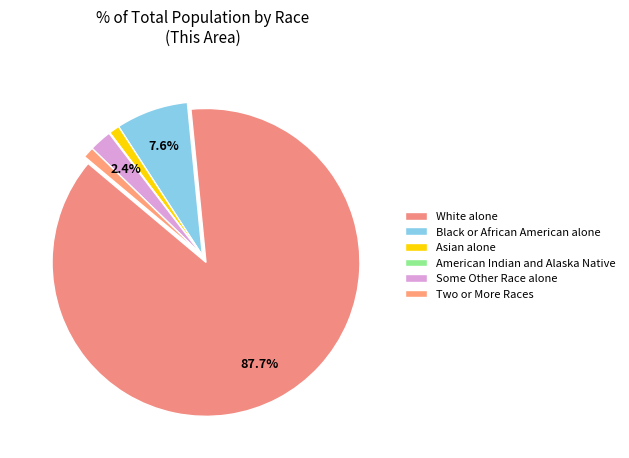

To the nearest percent, what is the difference between the largest and smallest slice percentages?

88%